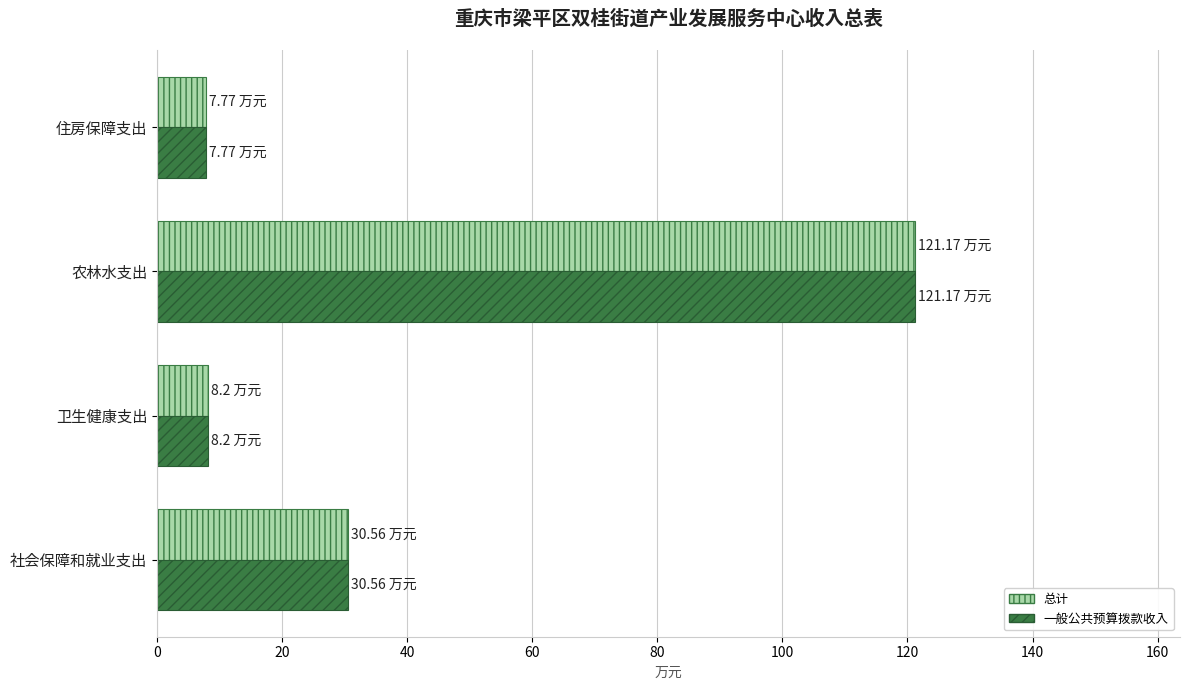

What is the sum of the 总计 values at 住房保障支出 and 农林水支出?

128.9